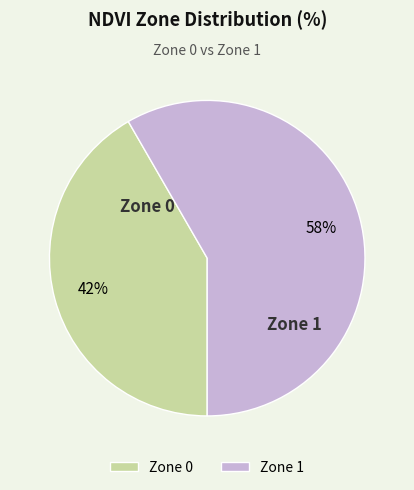

Is the sum of Zone 0 and Zone 1 greater than half?

Yes